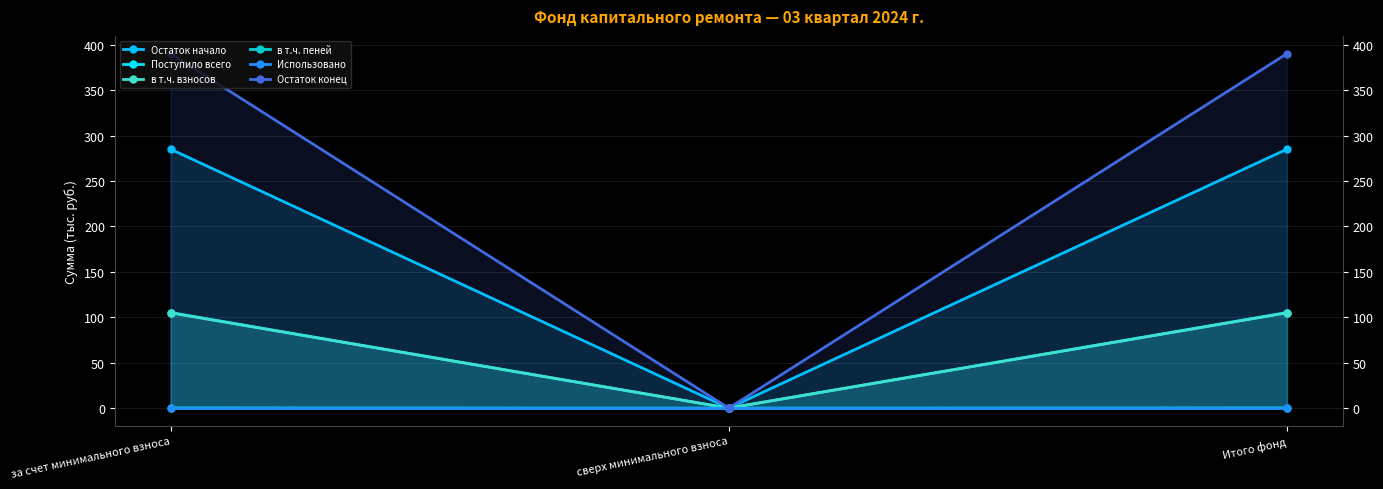

What is the maximum value for в т.ч. взносов?

104.9